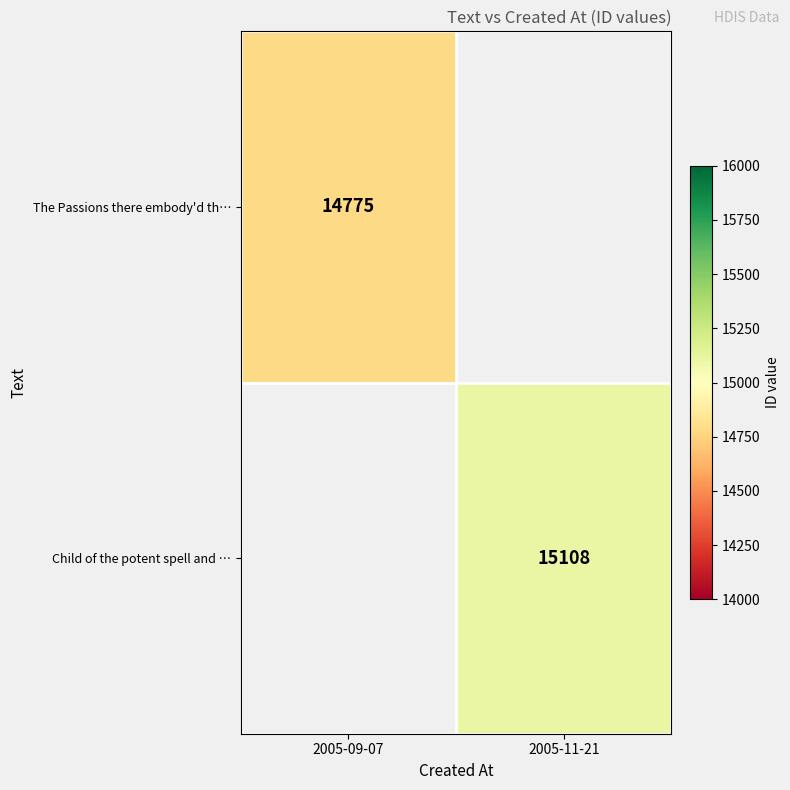

Which category has the highest value across all series?

2005-11-21